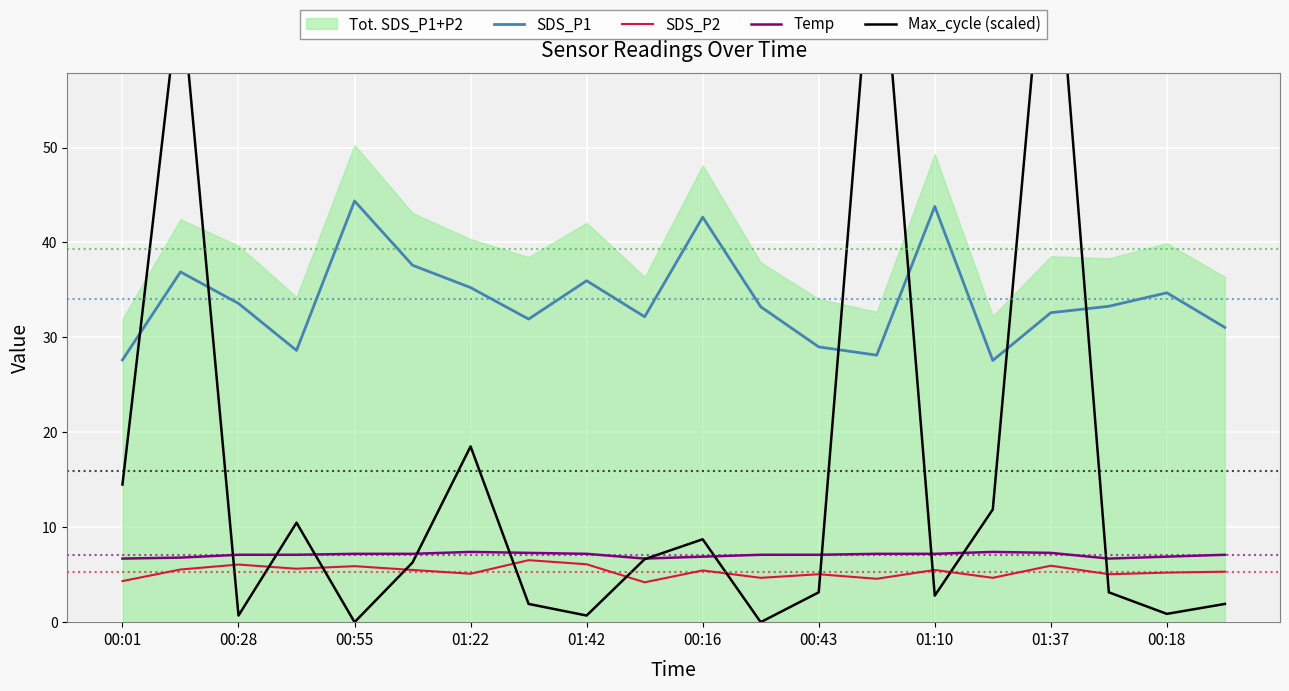

The value of Temp at 00:16 is 6.9. True or false?

True